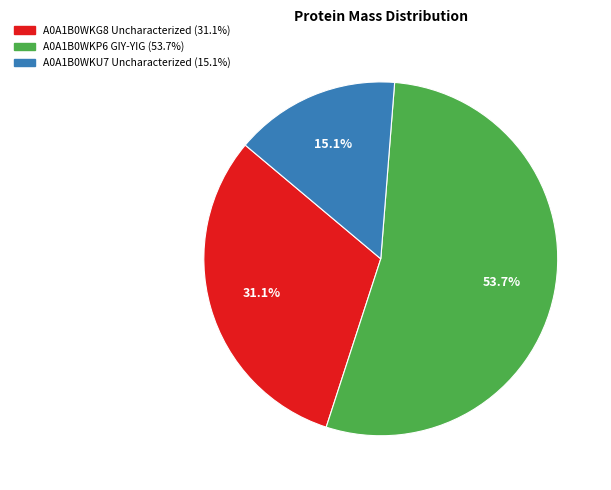

Which slice is the smallest?

A0A1B0WKU7 Uncharacterized